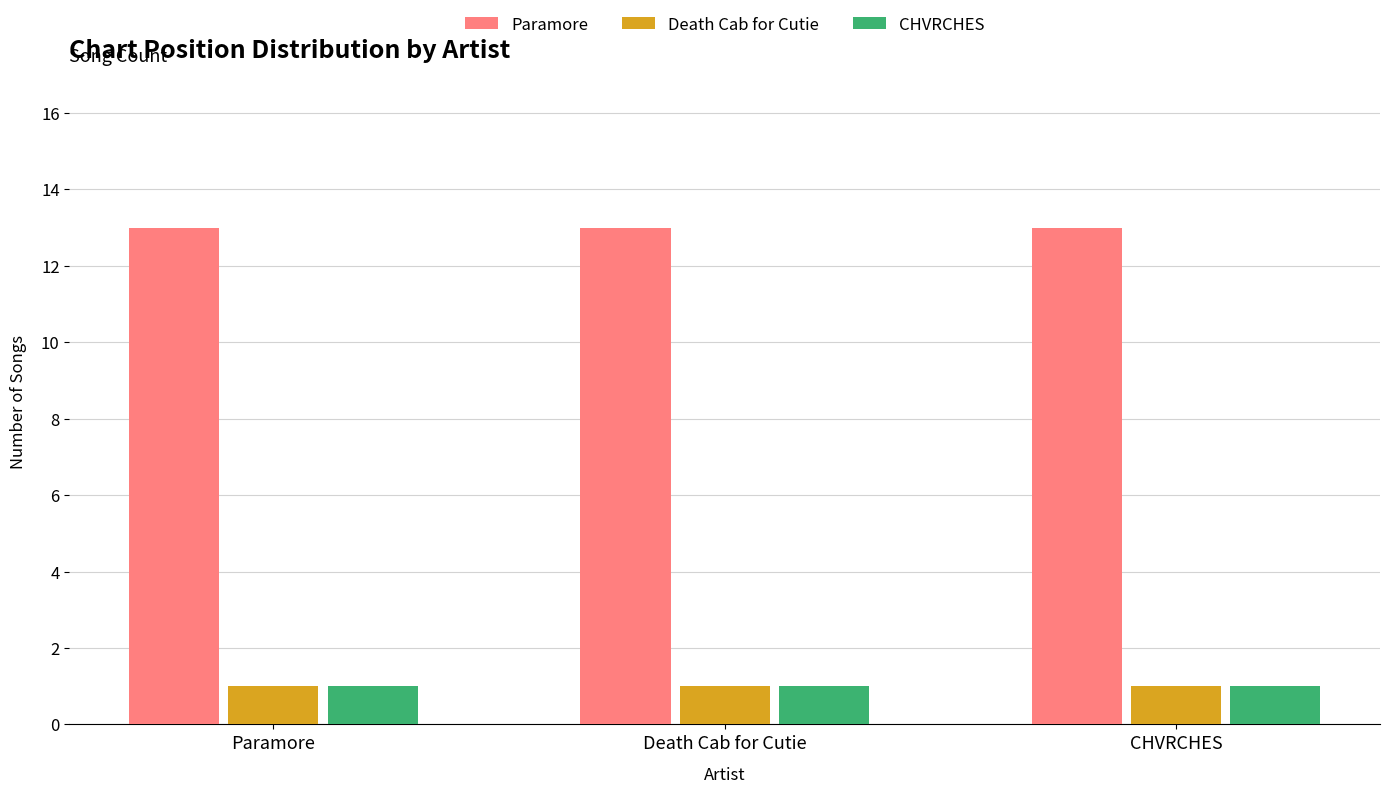

Reading right to left, transcribe all the data shown in this chart.

Paramore: CHVRCHES=13	Death Cab for Cutie=13	Paramore=13
Death Cab for Cutie: CHVRCHES=1	Death Cab for Cutie=1	Paramore=1
CHVRCHES: CHVRCHES=1	Death Cab for Cutie=1	Paramore=1